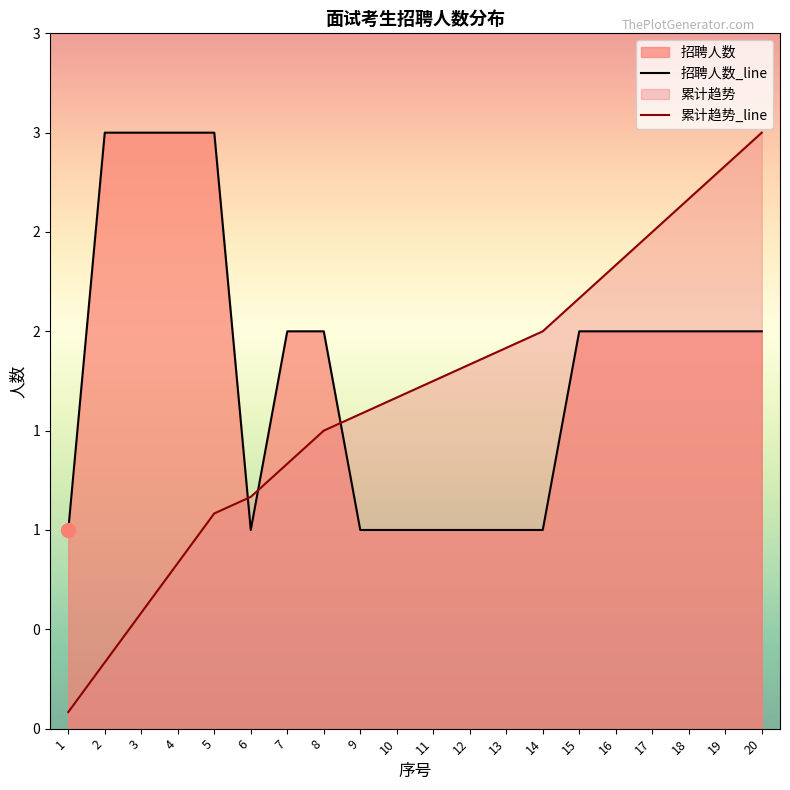

Where does the 招聘人数_line series first go above 2?

2